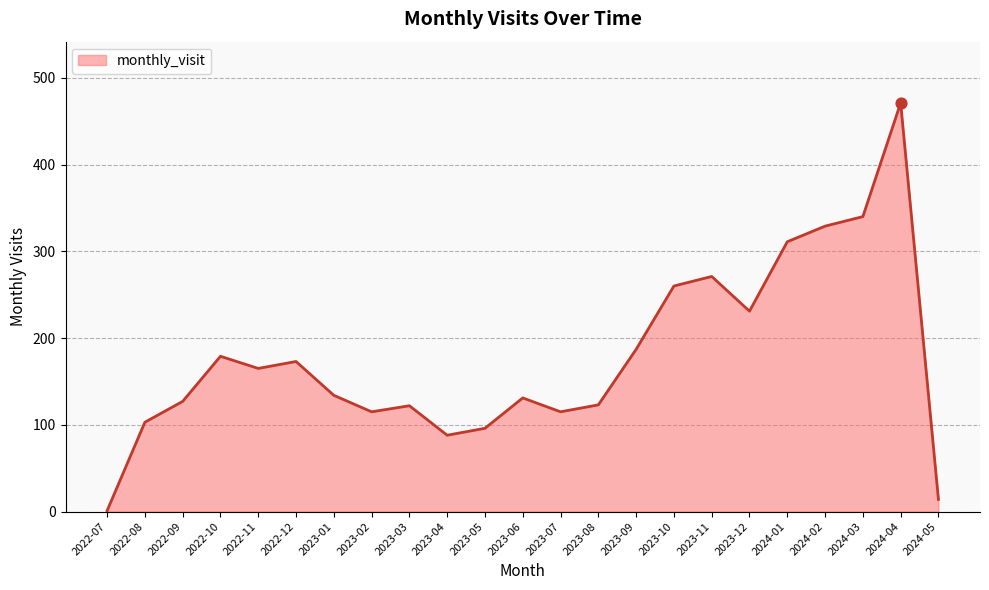

What is the ratio of the value at 2022-11 to the value at 2023-03?

1.4